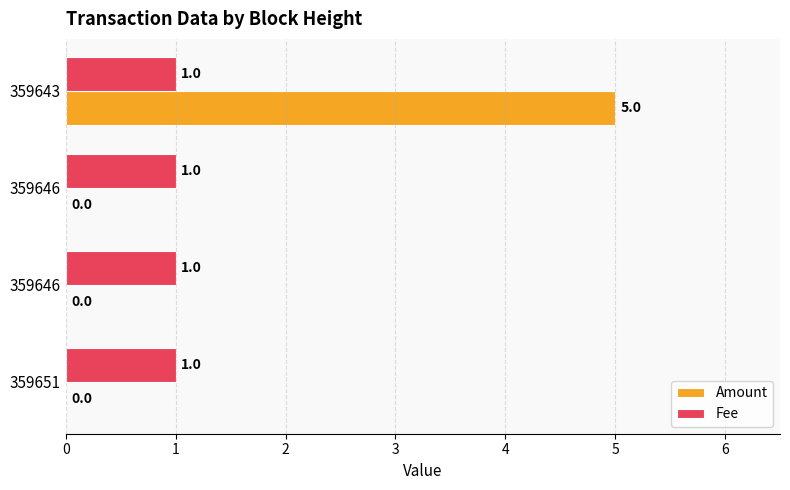

How many data points does each series have?

4